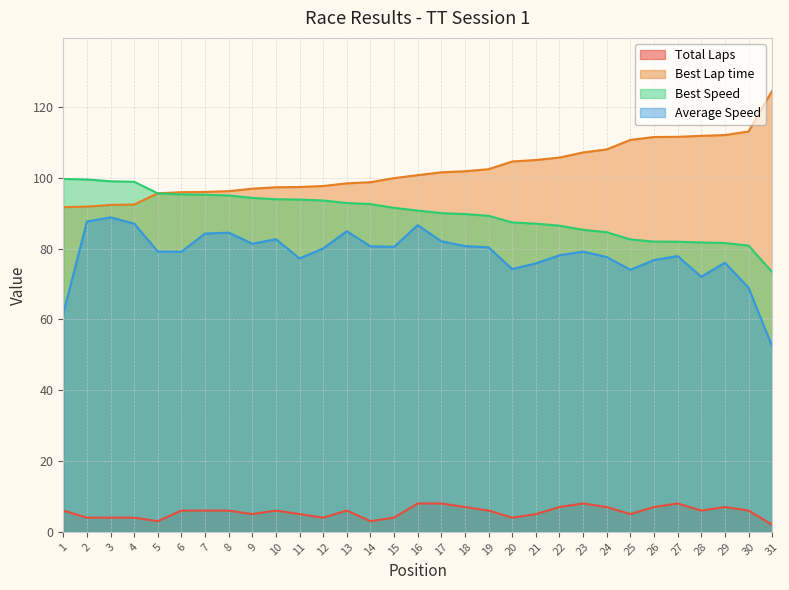

At how many categories does at least one series exceed 105?

11